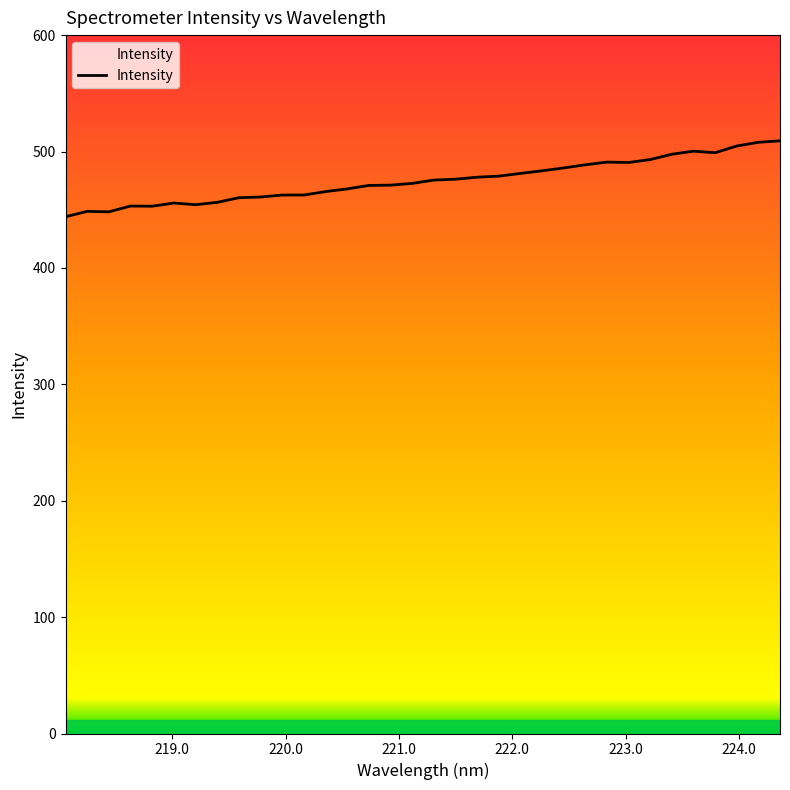

How many lines are shown in the chart?

1